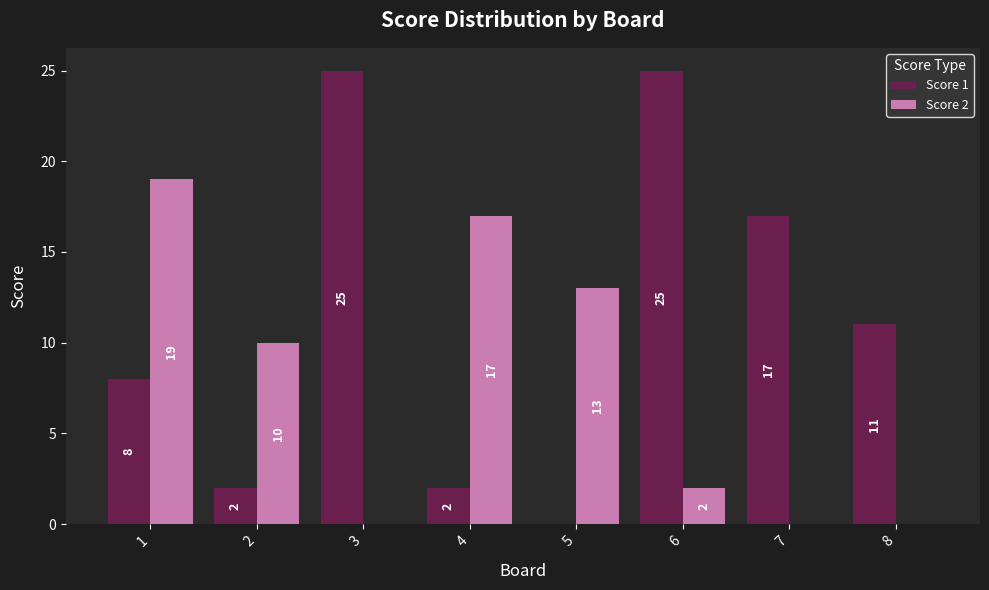

Which series has the largest total across all categories?

Score 1